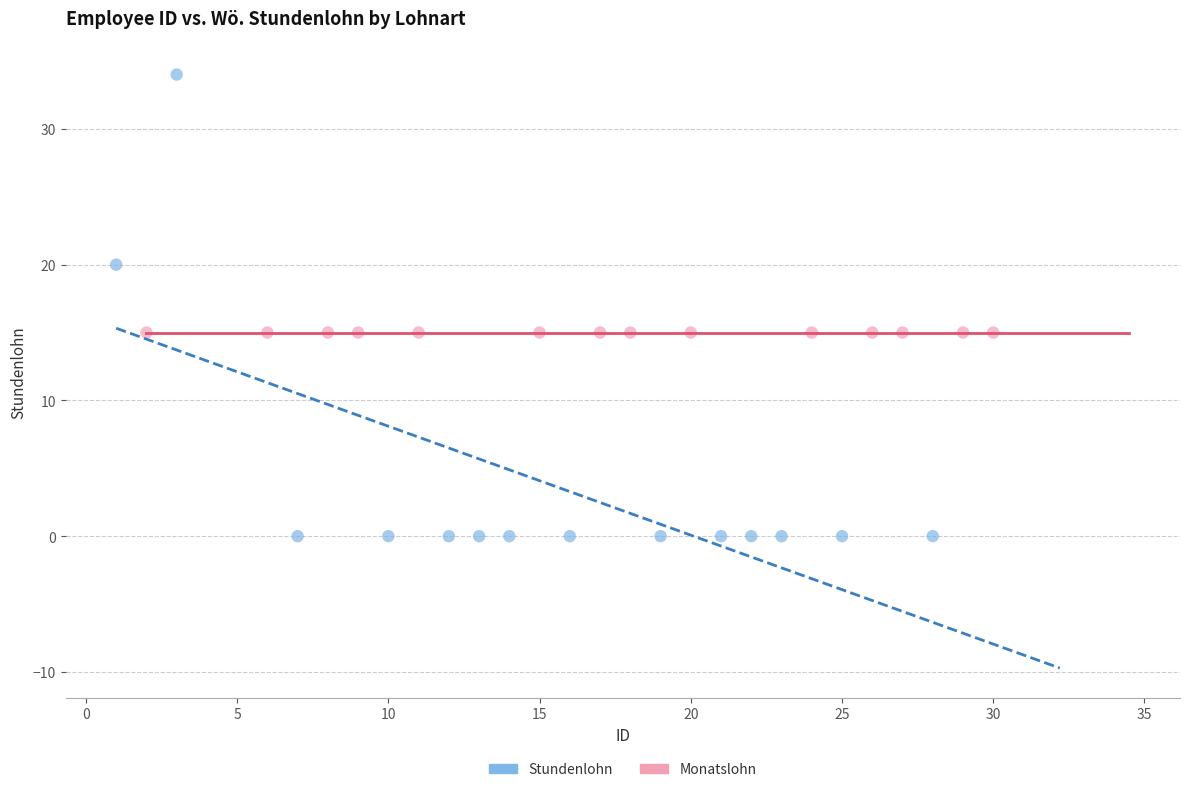

Which series reaches the minimum Y coordinate?

Stundenlohn